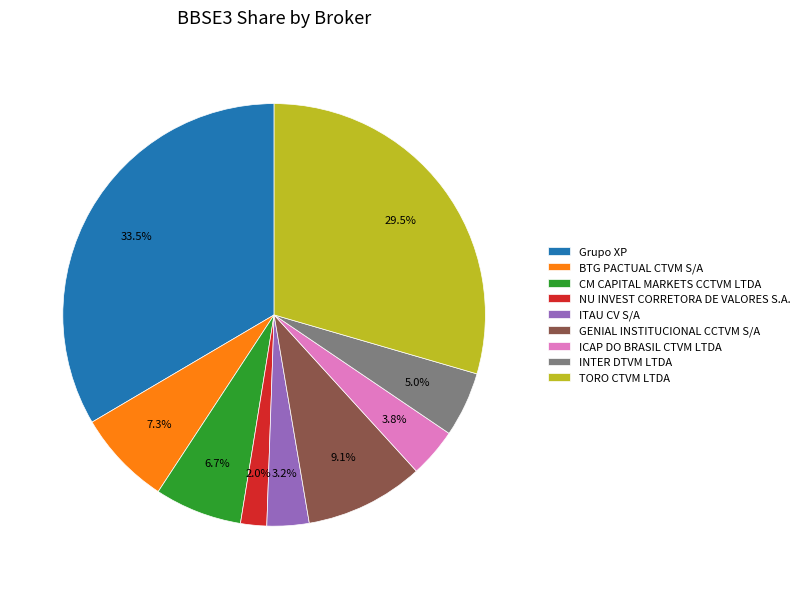

Rank the categories by value from highest to lowest.

Grupo XP, TORO CTVM LTDA, GENIAL INSTITUCIONAL CCTVM S/A, BTG PACTUAL CTVM S/A, CM CAPITAL MARKETS CCTVM LTDA, INTER DTVM LTDA, ICAP DO BRASIL CTVM LTDA, ITAU CV S/A, NU INVEST CORRETORA DE VALORES S.A.